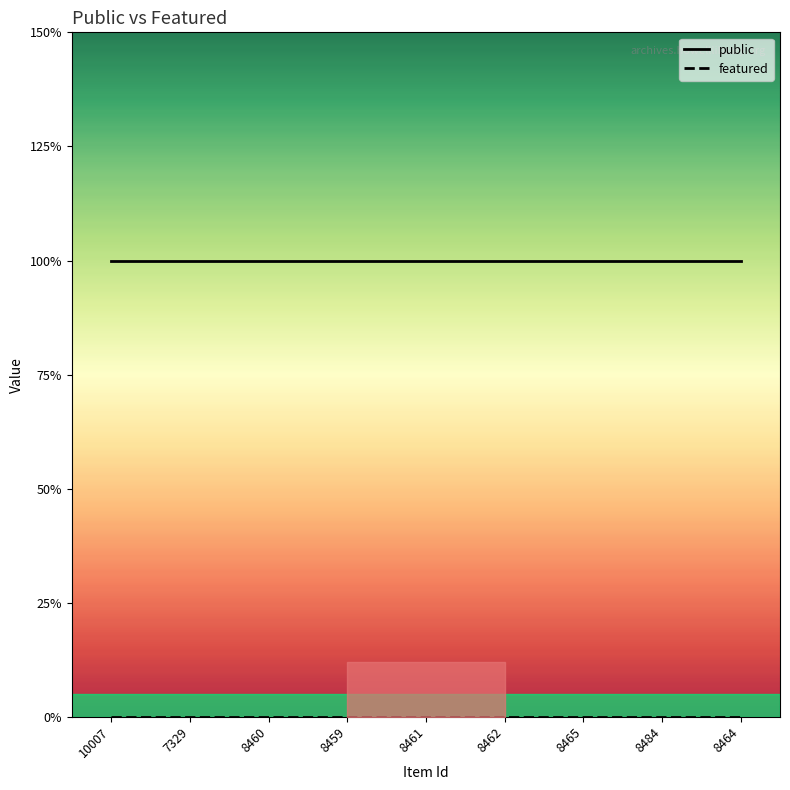

At 7329, list the series in order from largest to smallest.

public, featured